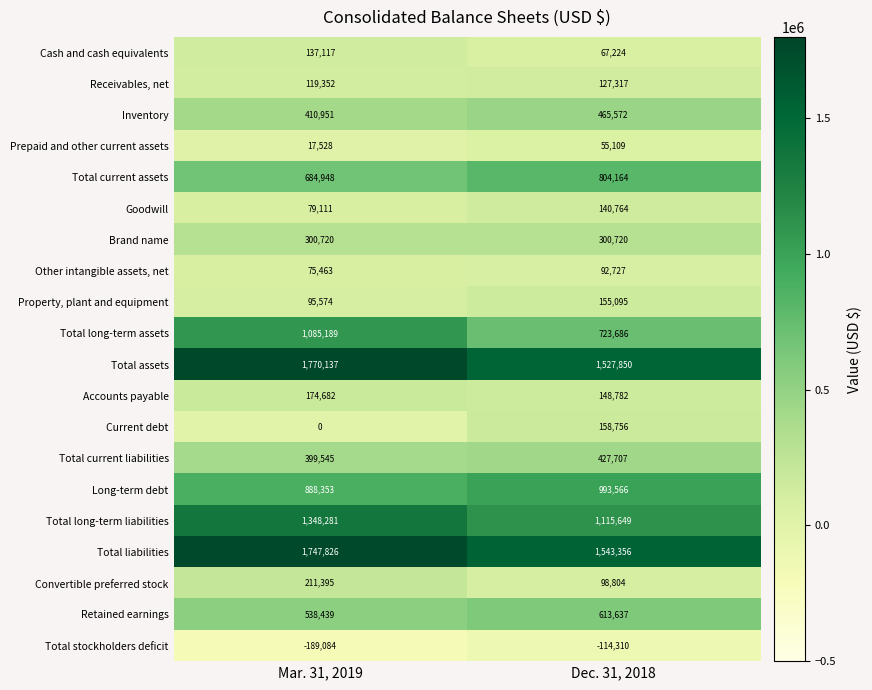

Which series has the widest spread of values?

Total long-term assets